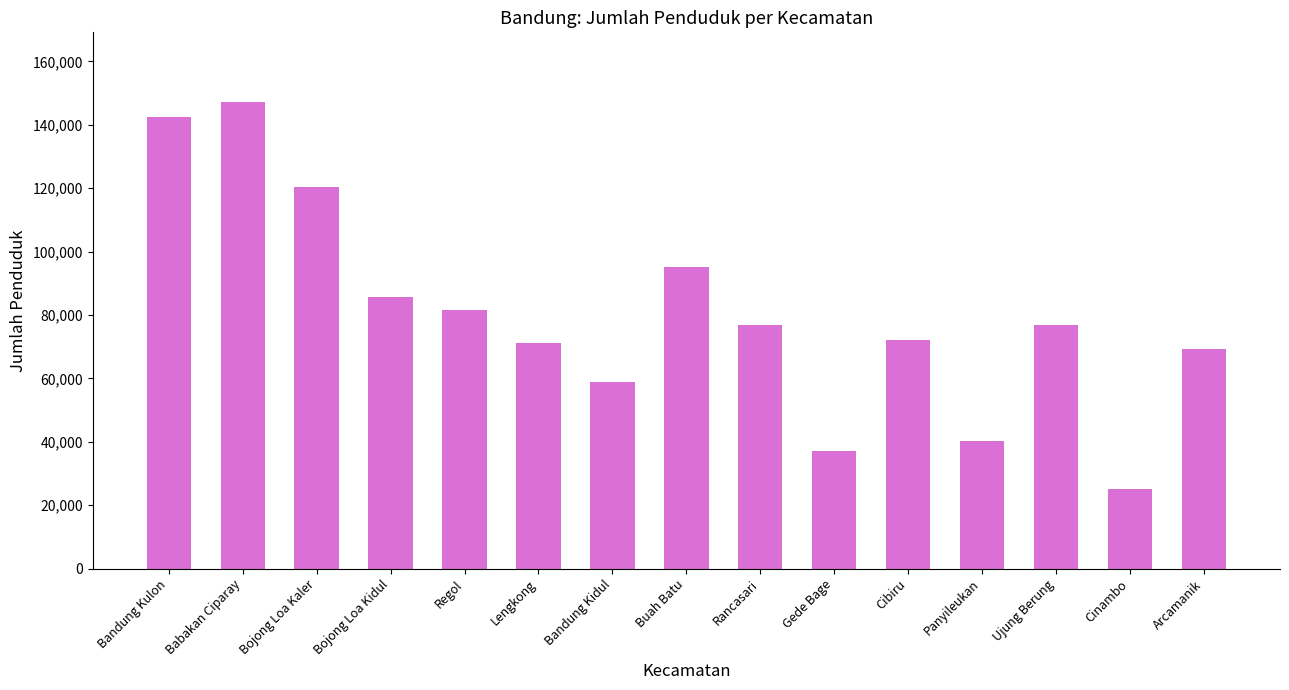

What is the maximum value shown in the chart?

147096